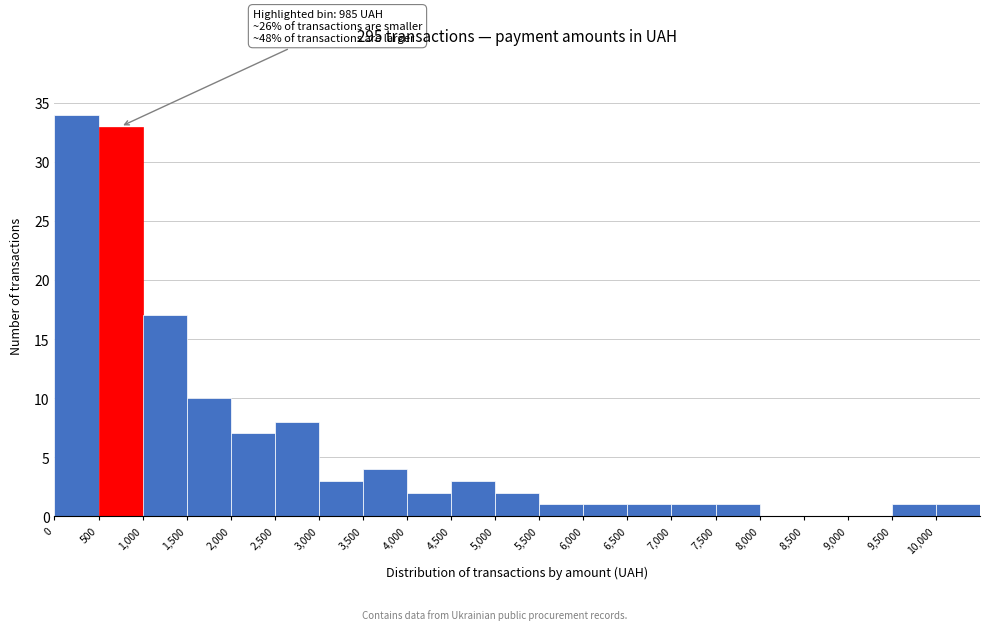

Which range on the x-axis has the tallest bar?

0 to 500